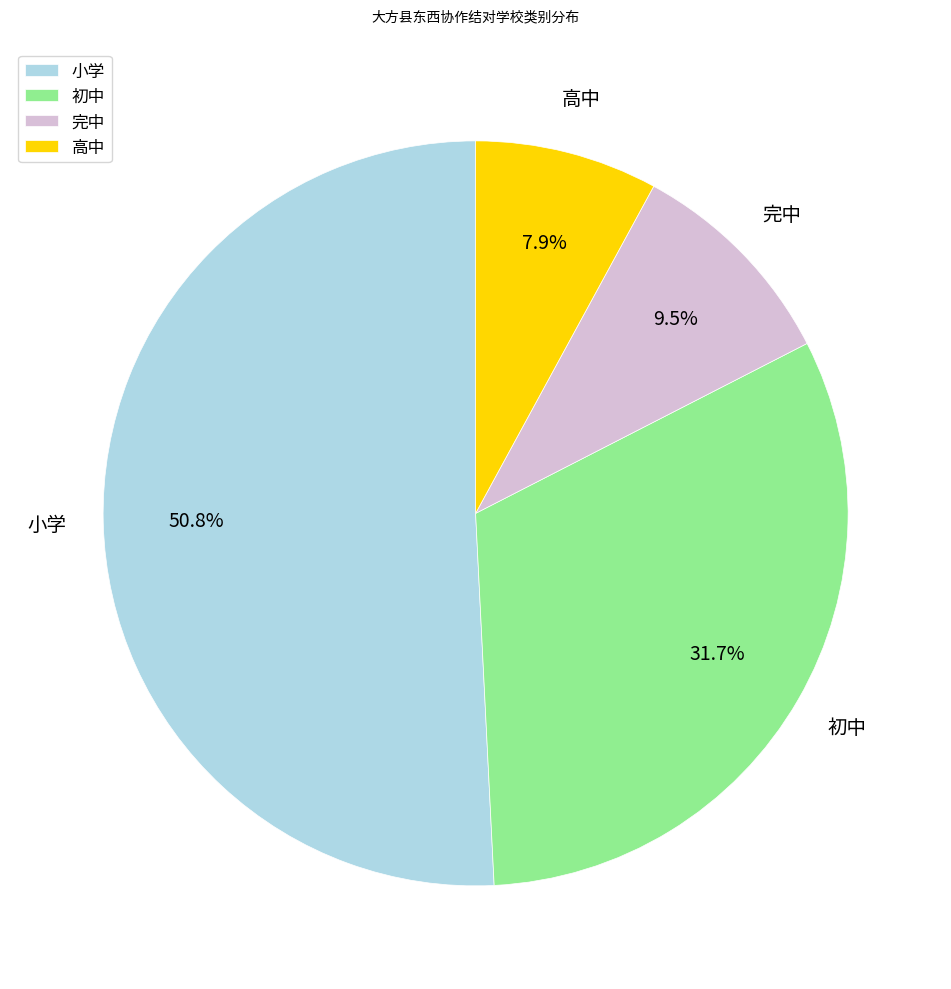

True or false: 完中 accounts for 1% of the total.

False